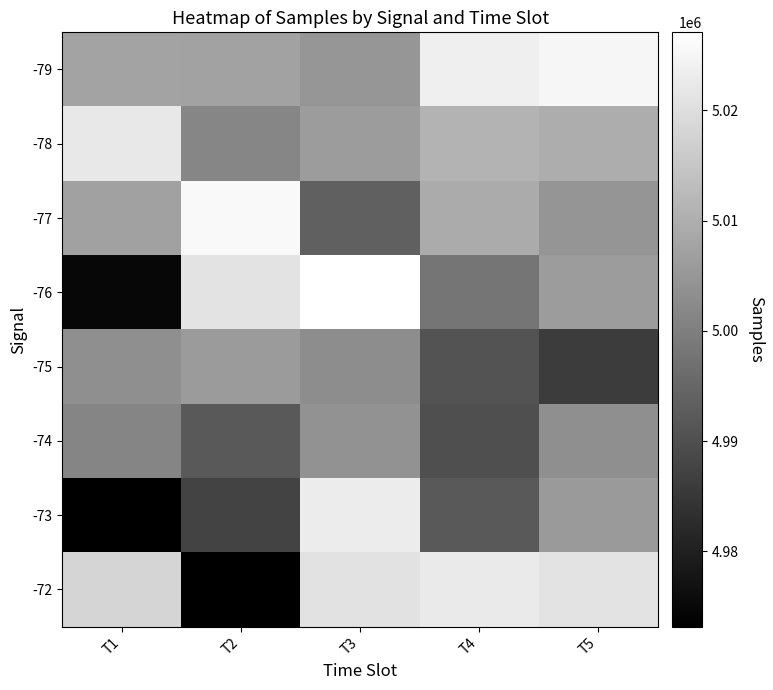

Reading left to right, what are all the values shown in this chart?

-79: T1=5007822	T2=5007445	T3=5004854	T4=5023690	T5=5025080
-78: T1=5022163	T2=5001572	T3=5006060	T4=5011092	T5=5009663
-77: T1=5007104	T2=5025745	T3=4993508	T4=5009267	T5=5004666
-76: T1=4974693	T2=5021091	T3=5027073	T4=4997818	T5=5006050
-75: T1=5003381	T2=5005966	T3=5002986	T4=4990854	T5=4985884
-74: T1=5001239	T2=4992137	T3=5004105	T4=4989948	T5=5003431
-73: T1=4973371	T2=4987442	T3=5022980	T4=4991931	T5=5005641
-72: T1=5018151	T2=4973192	T3=5020874	T4=5022622	T5=5020970